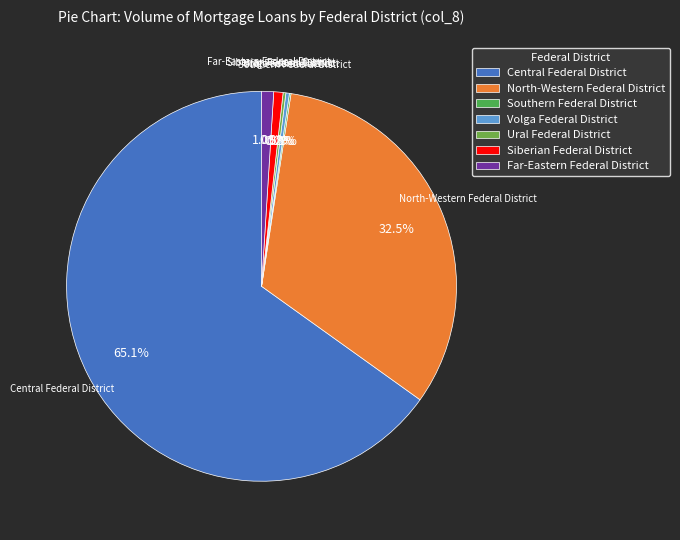

Do Central Federal District and Siberian Federal District together represent more than half of the pie?

Yes